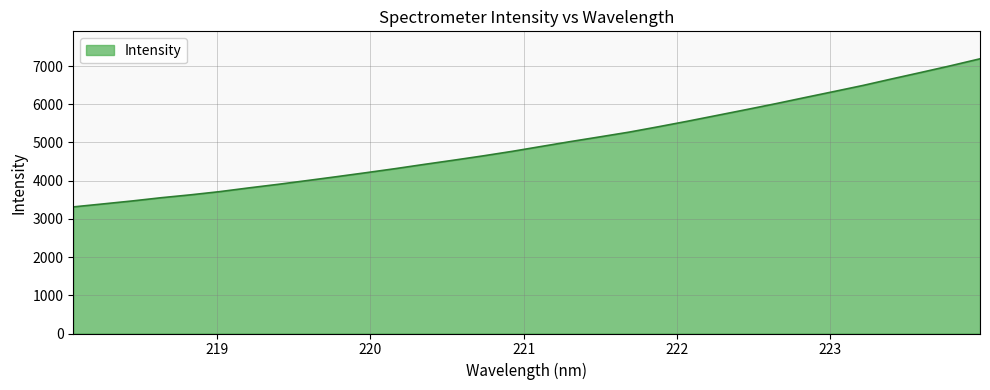

What is the minimum value shown in the chart?

3313.4